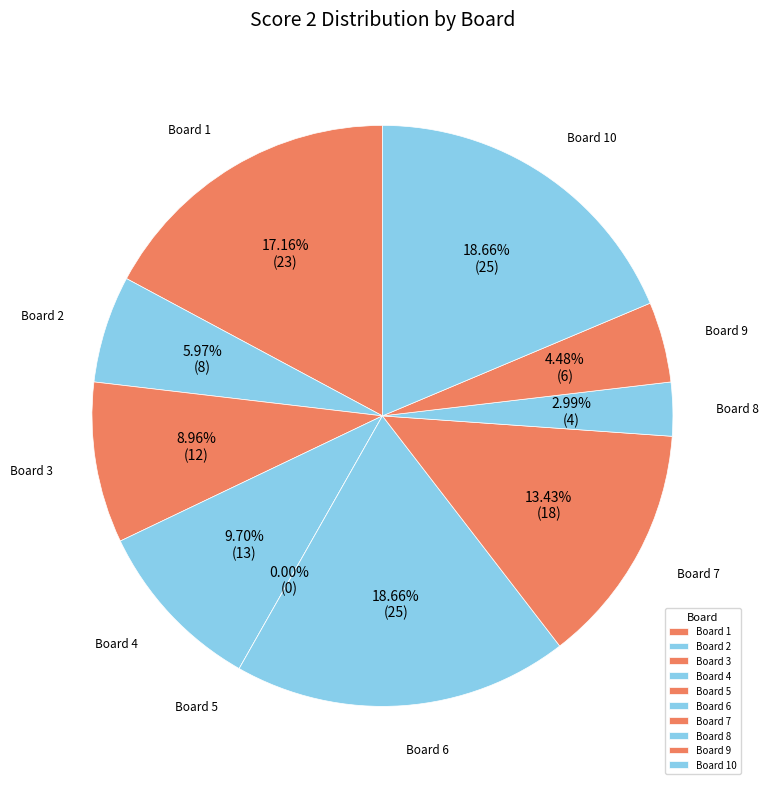

Which category has the biggest portion of the pie?

6